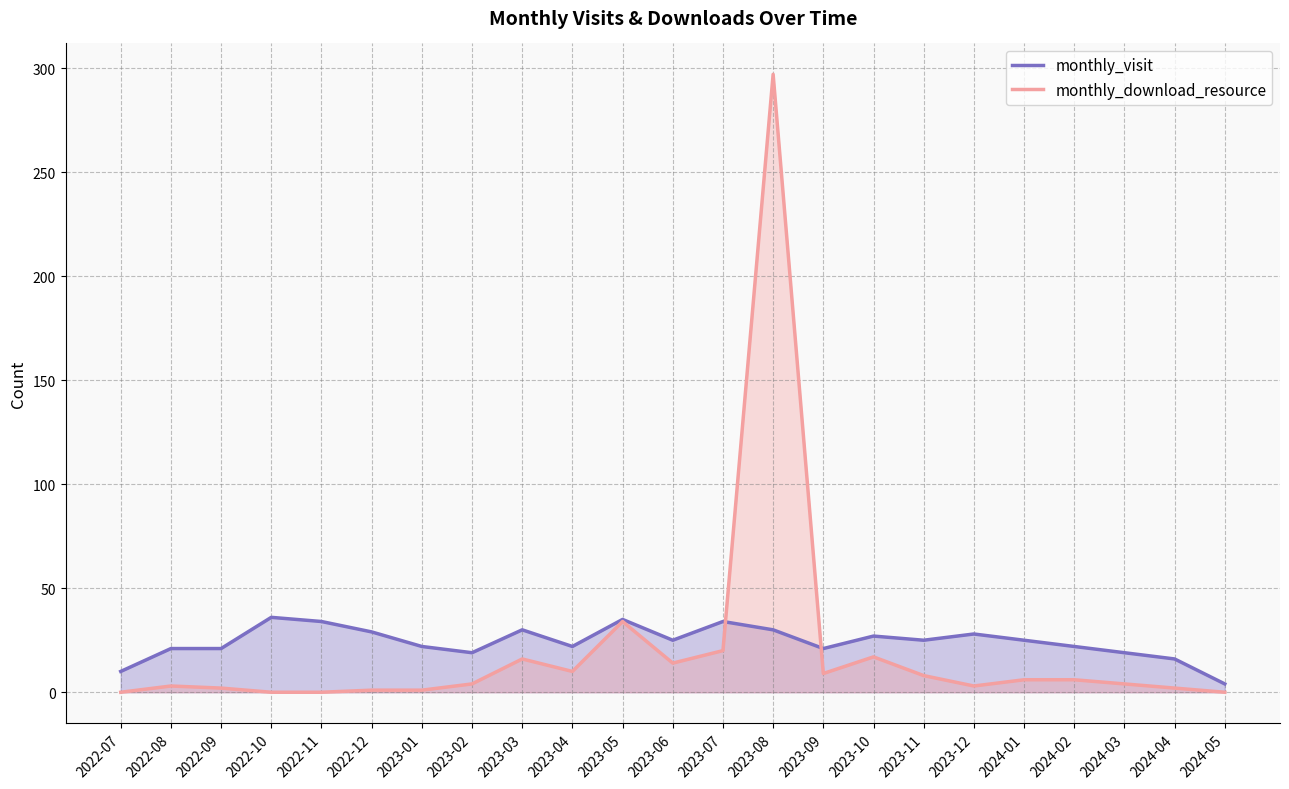

Which series ends up on top after the final intersection of monthly_download_resource and monthly_visit?

monthly_visit